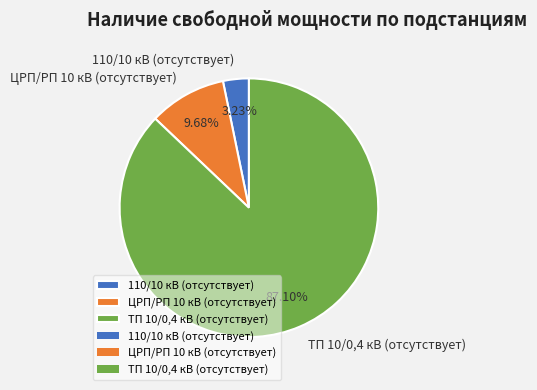

What is the total percentage of ЦРП/РП 10 кВ (отсутствует) and 110/10 кВ (отсутствует)?

12.9%